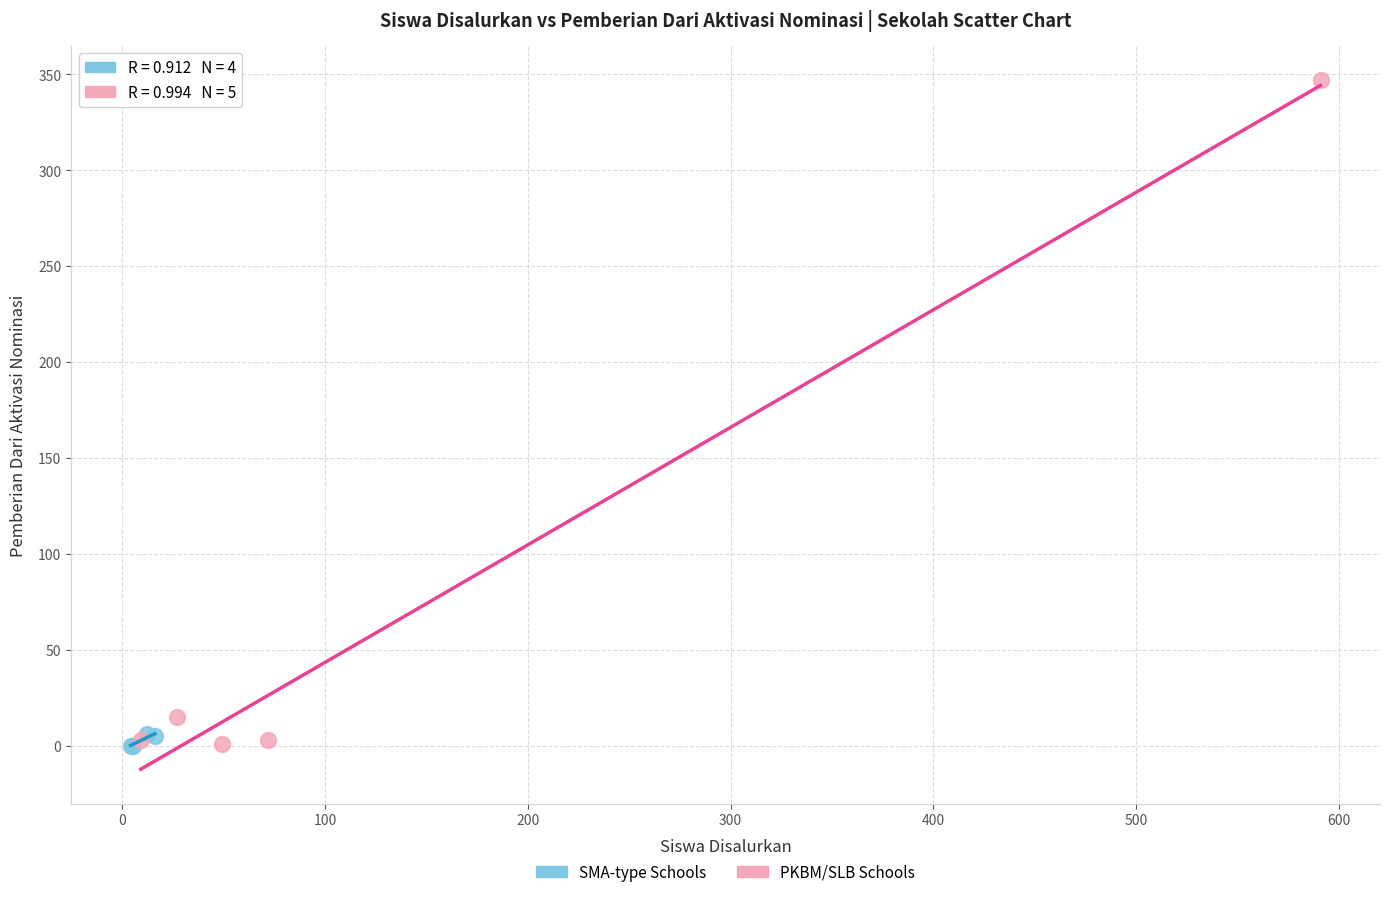

What are all the series names shown in the legend?

SMA-type Schools, PKBM/SLB Schools